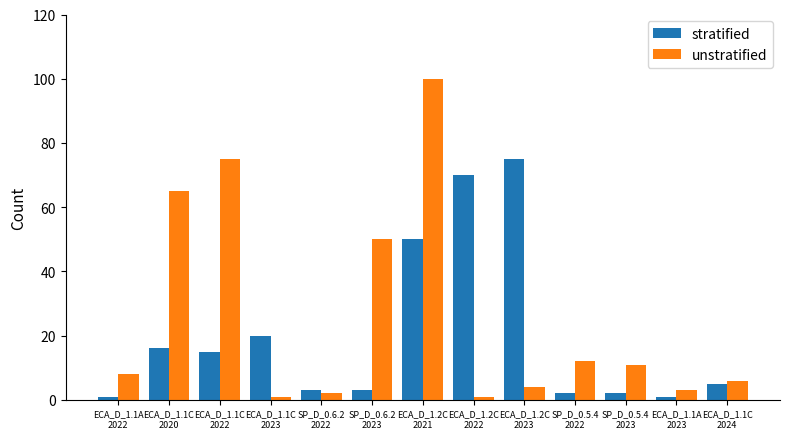

Reading left to right, list all the values displayed in this chart.

stratified: ECA_D_1.1A
2022=1	ECA_D_1.1C
2020=16	ECA_D_1.1C
2022=15	ECA_D_1.1C
2023=20	SP_D_0.6.2
2022=3	SP_D_0.6.2
2023=3	ECA_D_1.2C
2021=50	ECA_D_1.2C
2022=70	ECA_D_1.2C
2023=75	SP_D_0.5.4
2022=2	SP_D_0.5.4
2023=2	ECA_D_1.1A
2023=1	ECA_D_1.1C
2024=5
unstratified: ECA_D_1.1A
2022=8	ECA_D_1.1C
2020=65	ECA_D_1.1C
2022=75	ECA_D_1.1C
2023=1	SP_D_0.6.2
2022=2	SP_D_0.6.2
2023=50	ECA_D_1.2C
2021=100	ECA_D_1.2C
2022=1	ECA_D_1.2C
2023=4	SP_D_0.5.4
2022=12	SP_D_0.5.4
2023=11	ECA_D_1.1A
2023=3	ECA_D_1.1C
2024=6